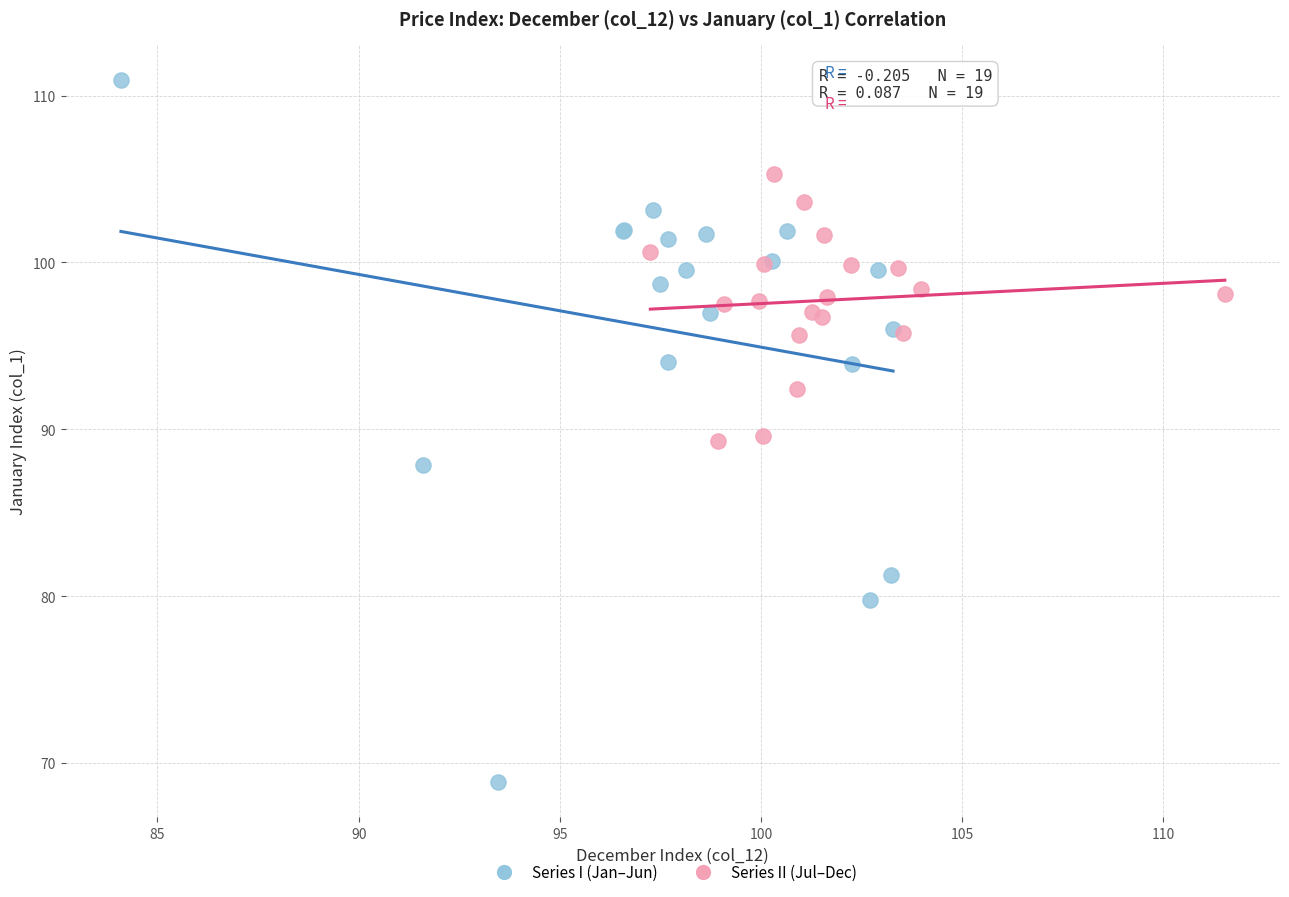

What are all the series names shown in the legend?

Series I (Jan–Jun), Series II (Jul–Dec)